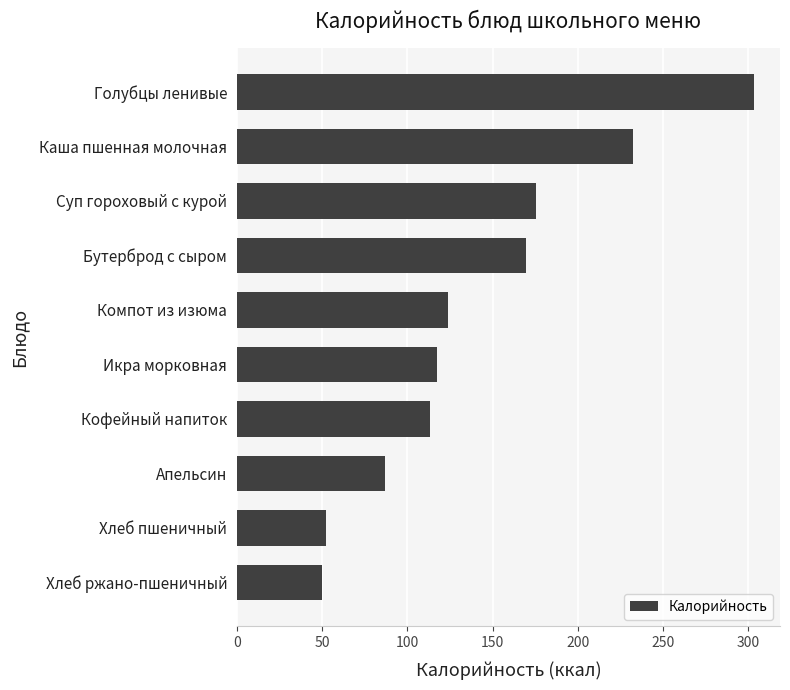

What is the value of the 9th bar from the top?

52.2